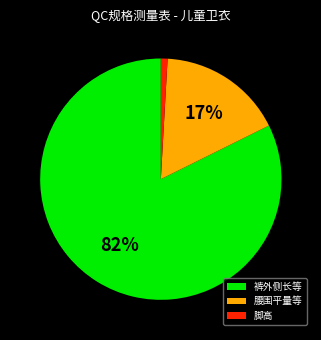

Does any single category account for the majority?

Yes